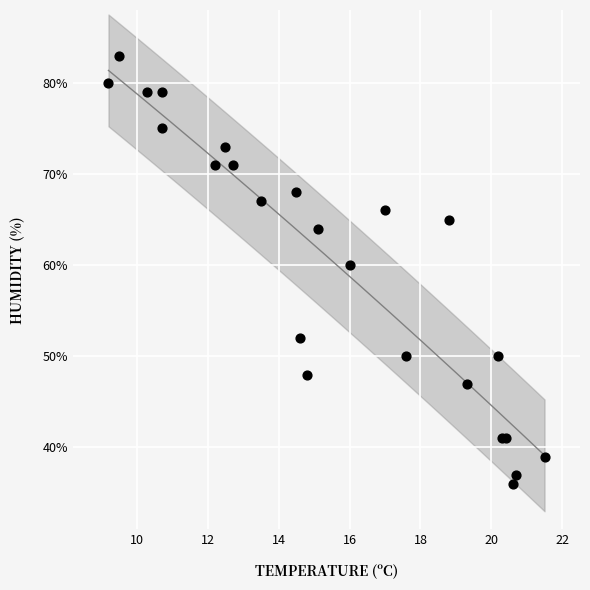

What Y value in the scatter plot is closest to 59?

60